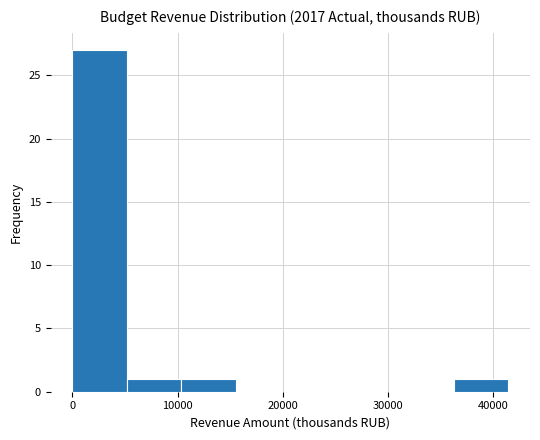

What is the height of the bar covering 5000 to 10000 on the x-axis? Neither the bar edges nor the heights are printed on the chart, so give them approximately, as read against the axes.

1